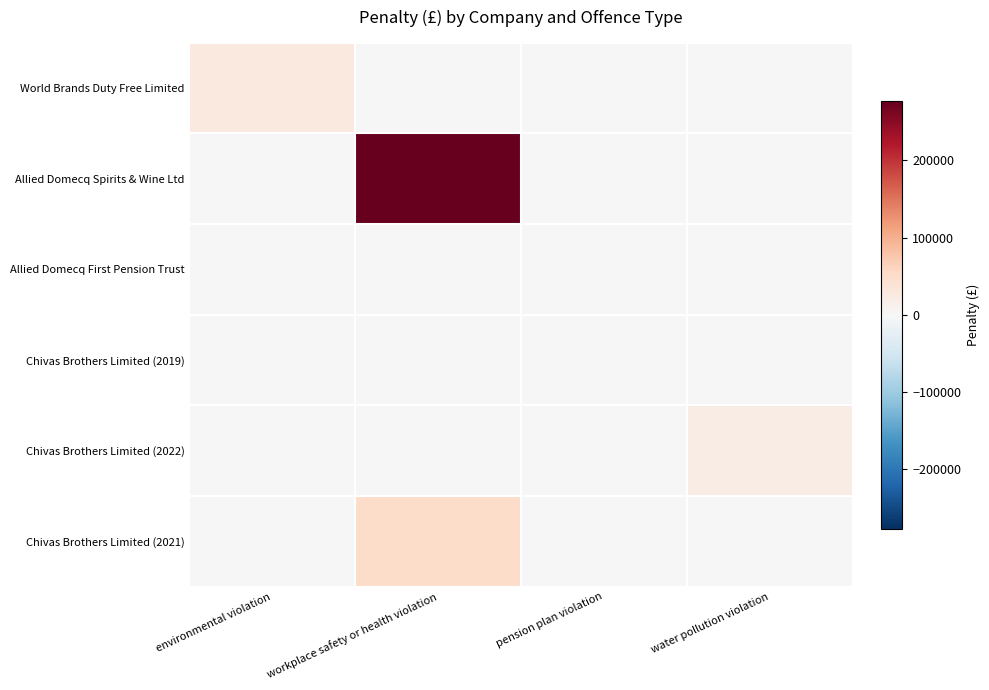

Reading left to right, what are all the values shown in this chart?

World Brands Duty Free Limited: environmental violation=26037	workplace safety or health violation=0	pension plan violation=0	water pollution violation=0
Allied Domecq Spirits & Wine Ltd: environmental violation=0	workplace safety or health violation=277429	pension plan violation=0	water pollution violation=0
Allied Domecq First Pension Trust: environmental violation=0	workplace safety or health violation=0	pension plan violation=500	water pollution violation=0
Chivas Brothers Limited (2019): environmental violation=0	workplace safety or health violation=0	pension plan violation=0	water pollution violation=0
Chivas Brothers Limited (2022): environmental violation=0	workplace safety or health violation=0	pension plan violation=0	water pollution violation=19600
Chivas Brothers Limited (2021): environmental violation=0	workplace safety or health violation=50000	pension plan violation=0	water pollution violation=0